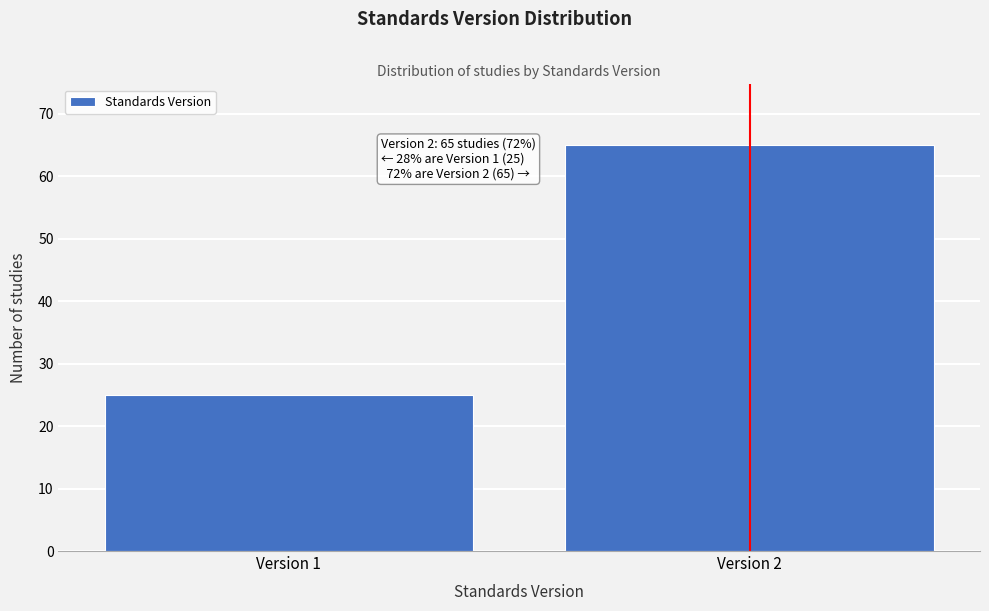

Reading left to right, extract all data points from this chart.

Version 1=25	Version 2=65